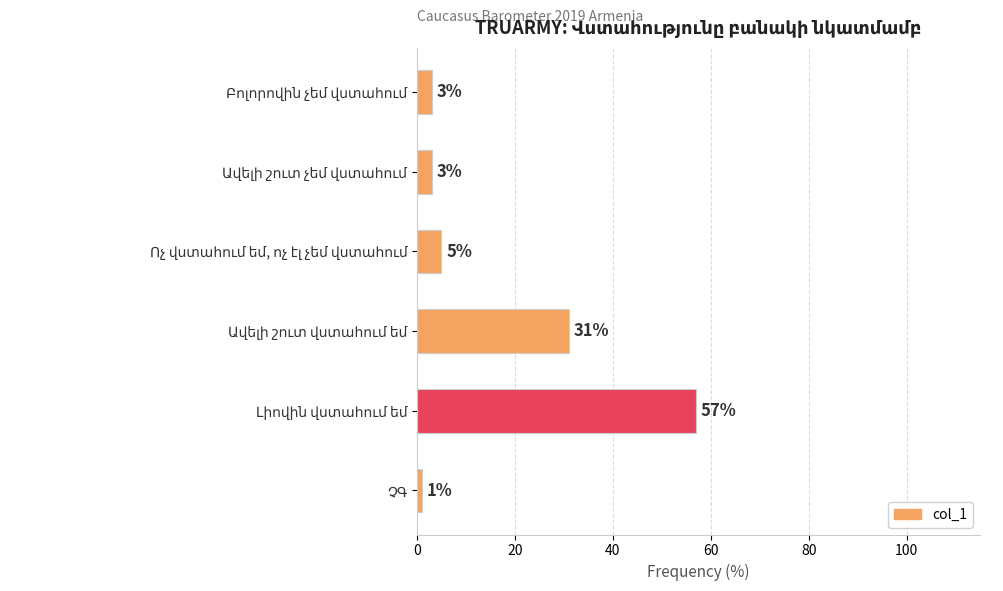

What is the value of the 5th bar from the top?

57